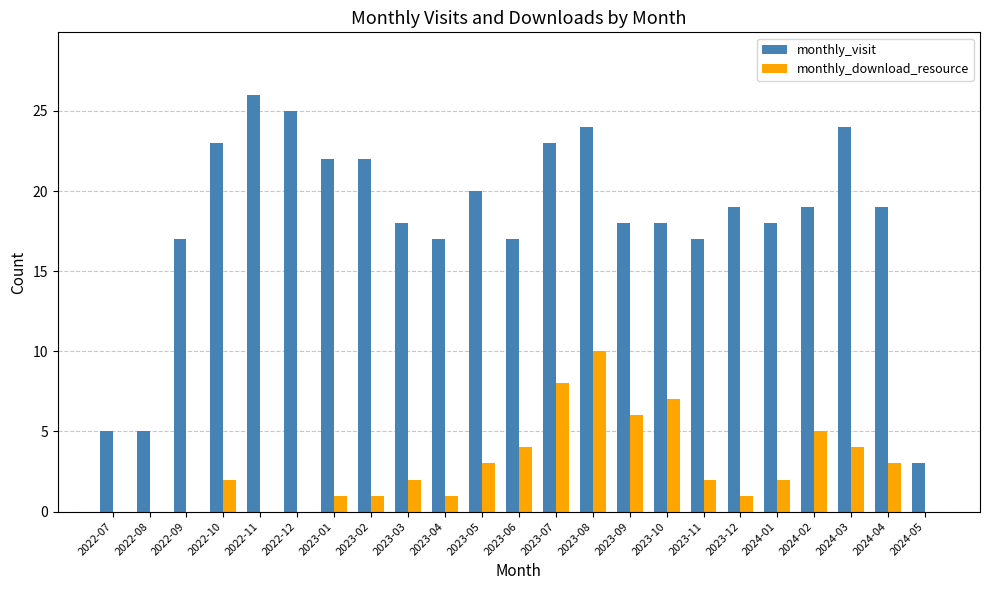

Read the monthly_download_resource value at 2024-02.

5